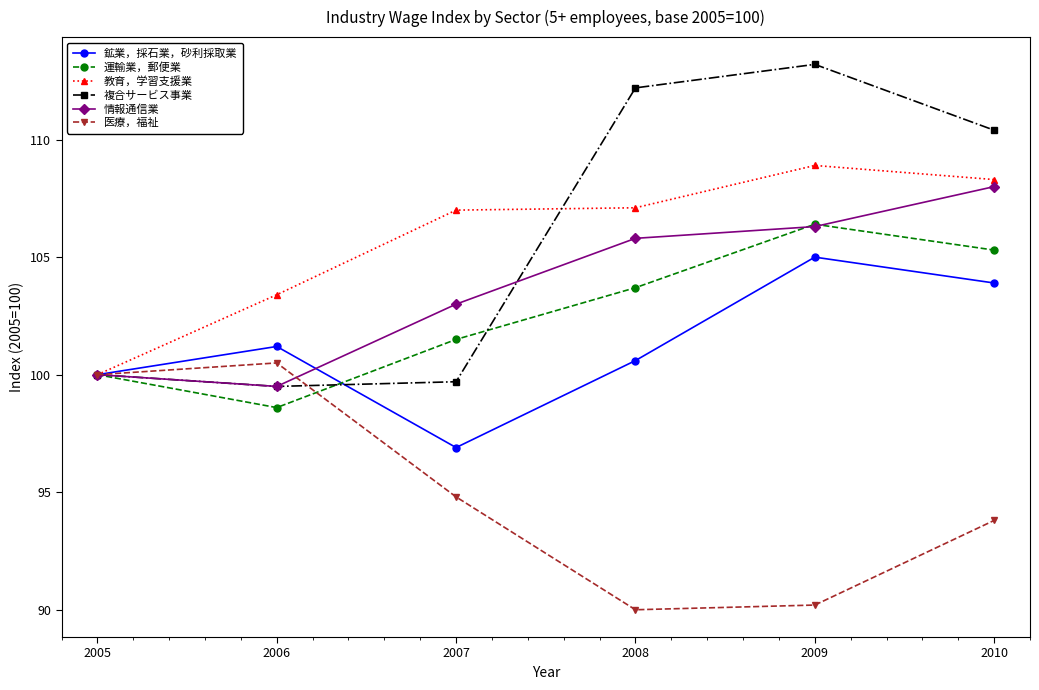

True or false: 複合サービス事業 has more than 2 points higher than both neighbors.

False